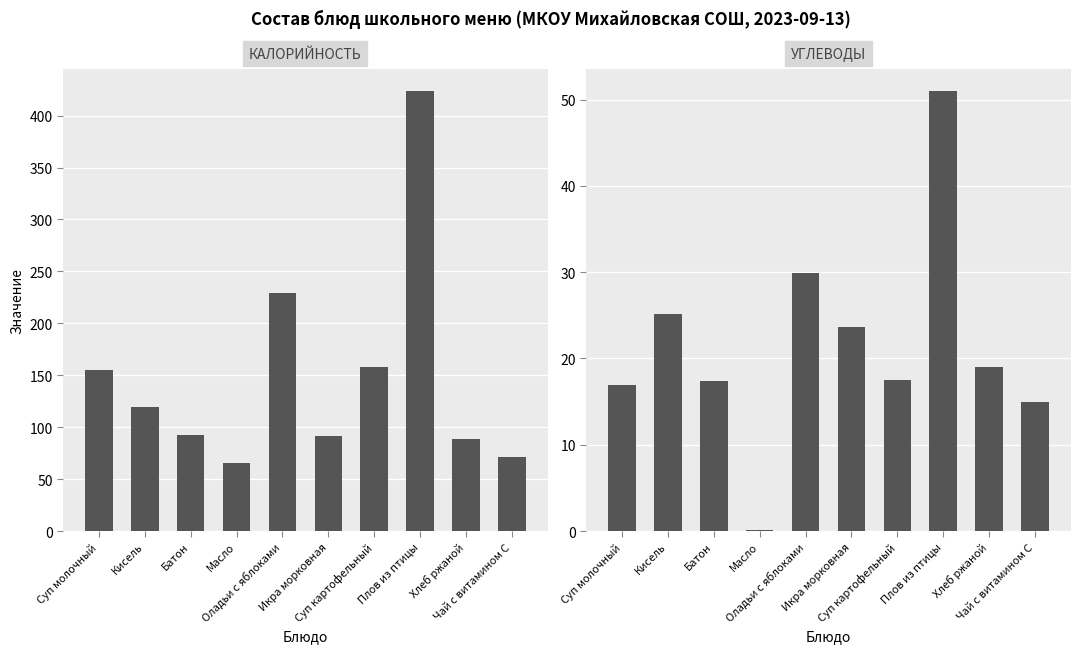

Which series has the largest range (max minus min)?

Калорийность